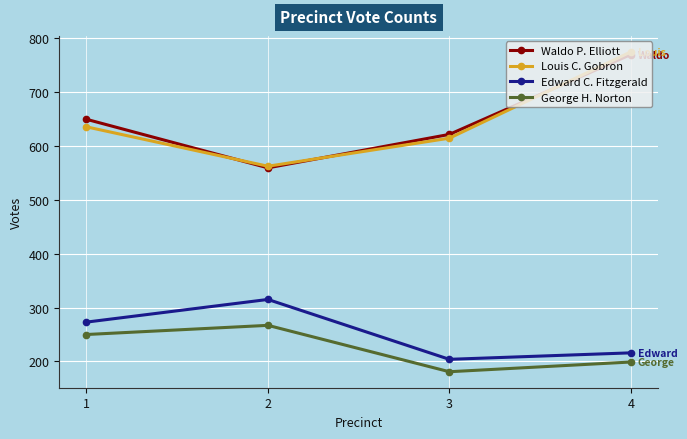

What is the sum of the Edward C. Fitzgerald values at 1 and 2?

588